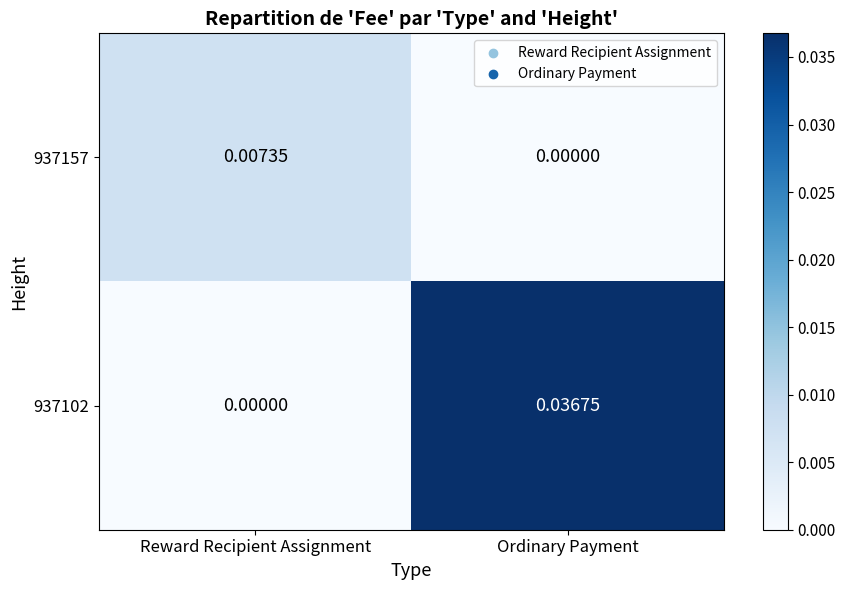

At which label is 937157 closest to 0?

Ordinary Payment